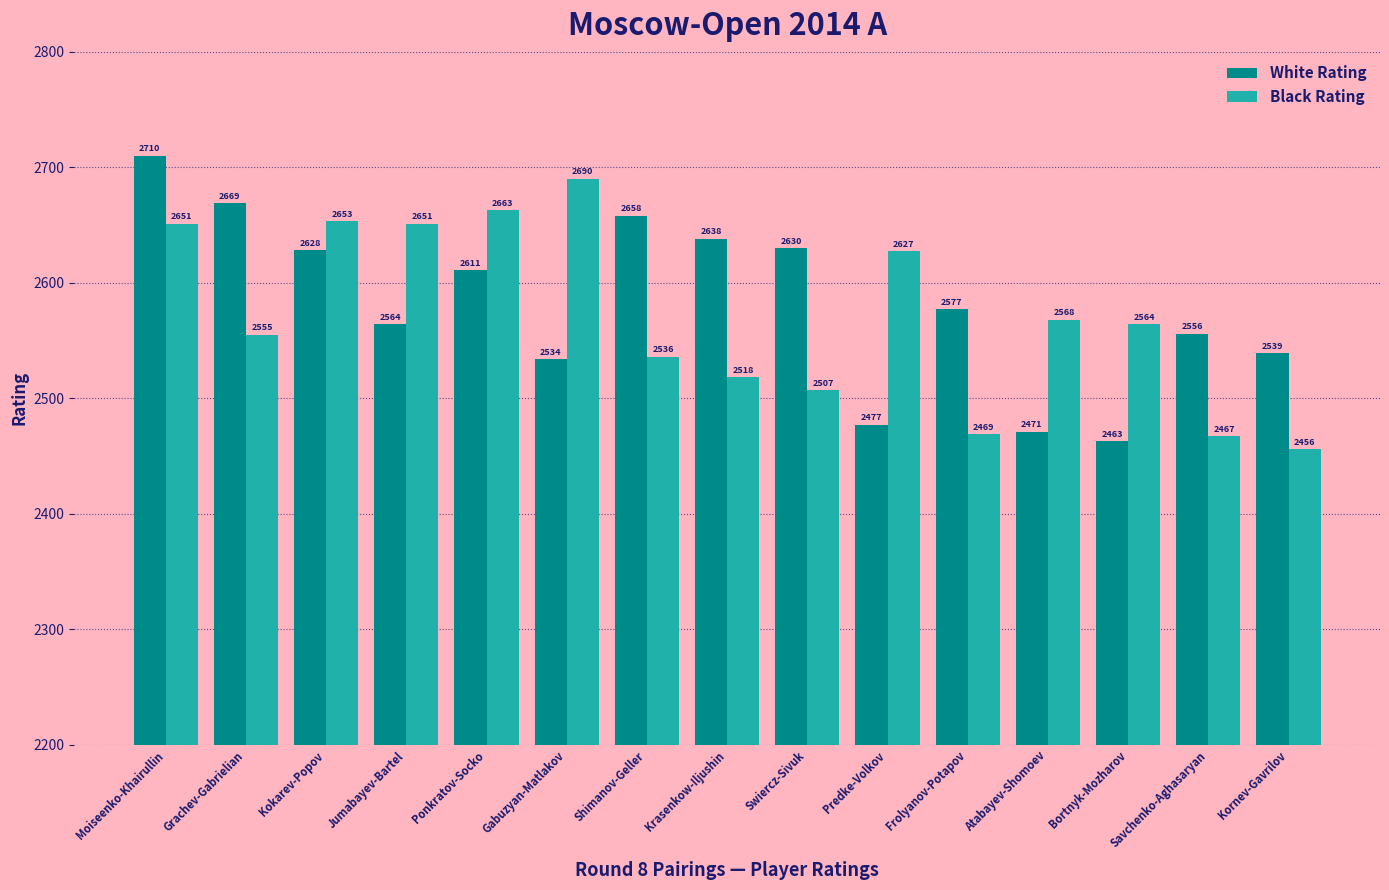

What value does the Black Rating series have at Gabuzyan-Matlakov, to the nearest 5?

2690